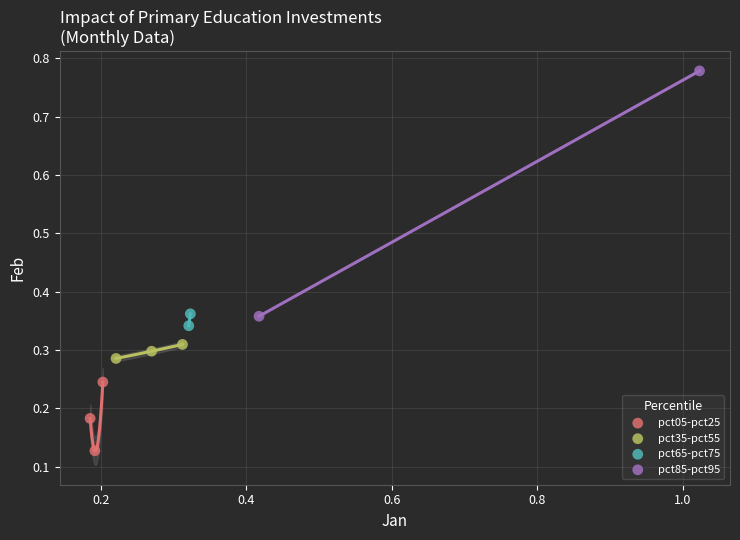

Which series has the widest spread of Y values?

pct85-pct95